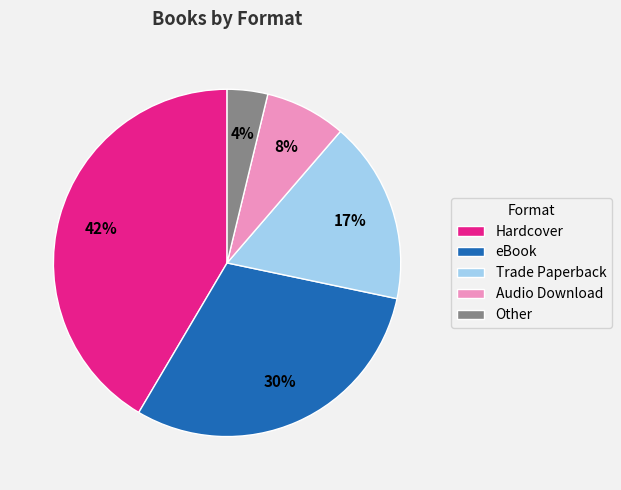

Which category has the biggest portion of the pie?

Hardcover